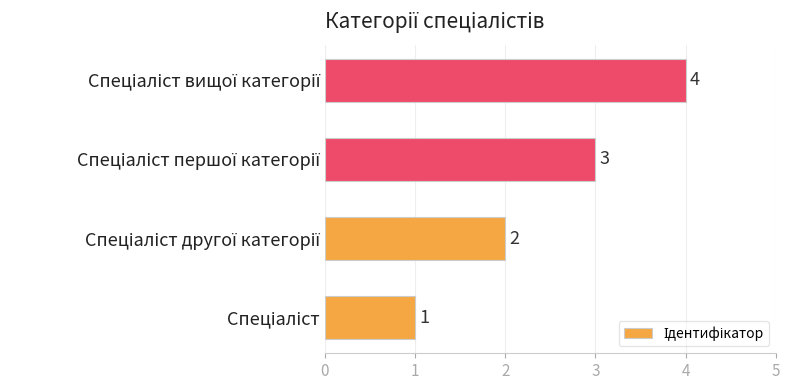

What is the difference between the maximum and minimum values?

3